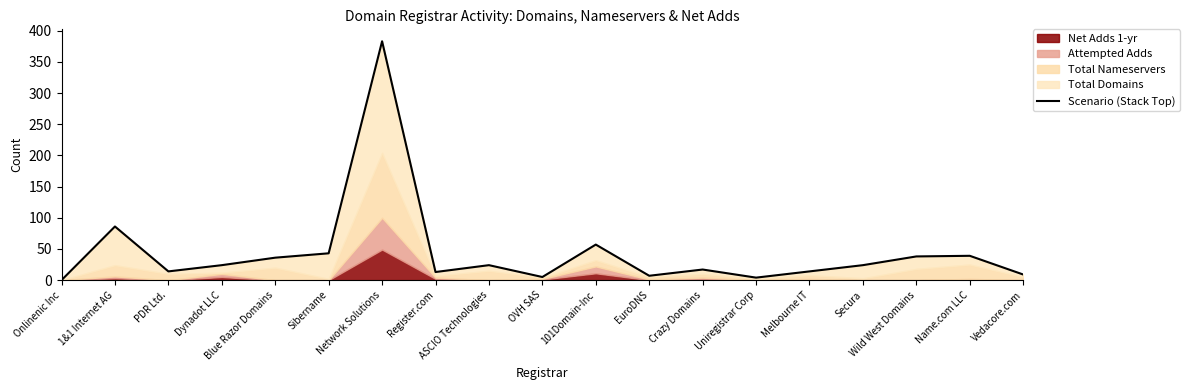

What is the approximate value at 1&1 Internet AG, to the nearest 5?

85